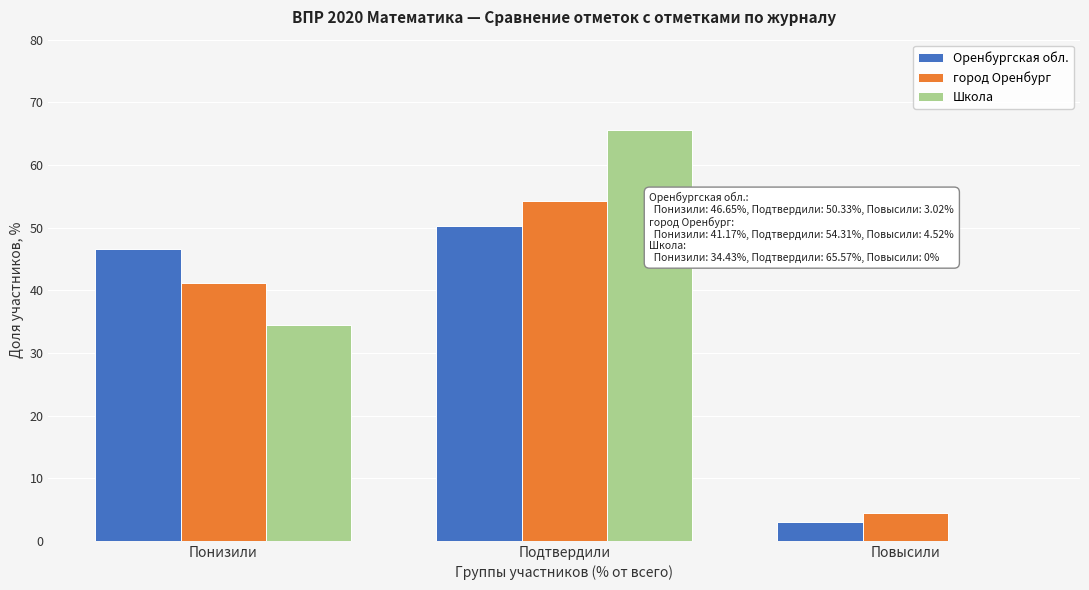

What is the approximate value of Оренбургская обл. at Повысили?

3.0